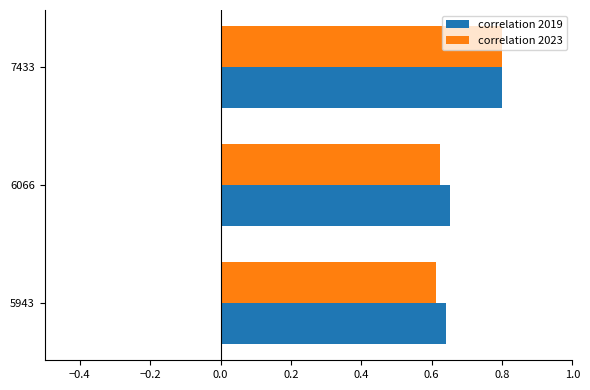

What is the sum of all correlation 2019 values?

2.1